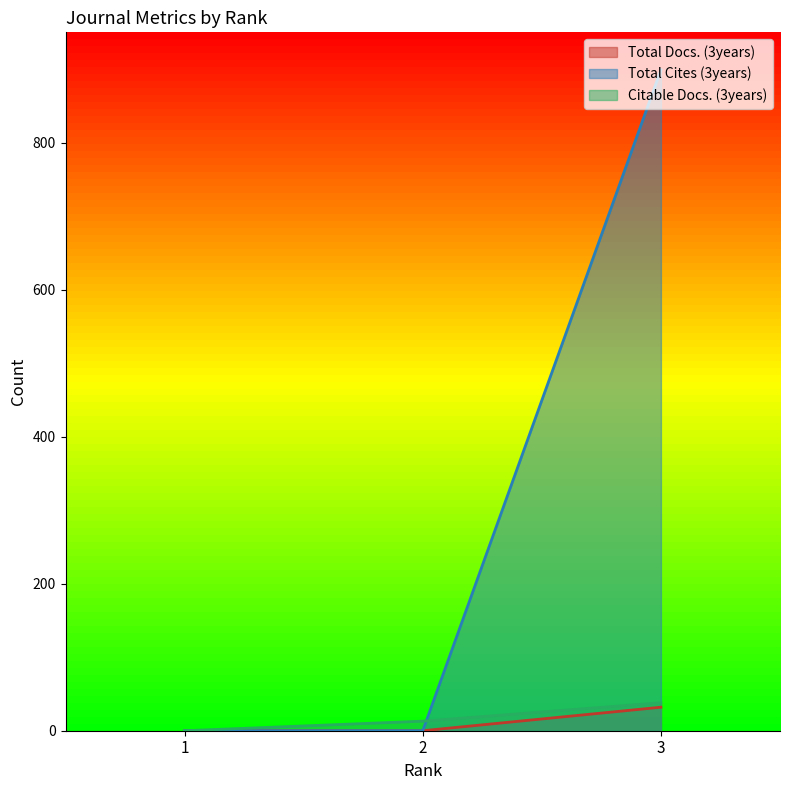

Count the Total Docs. (3years) values in the range 0 to 32.

3